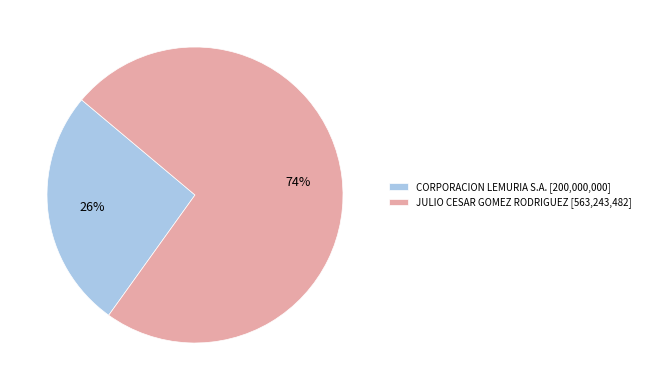

Which has a higher value, CORPORACION LEMURIA S.A. [200,000,000] or JULIO CESAR GOMEZ RODRIGUEZ [563,243,482]?

JULIO CESAR GOMEZ RODRIGUEZ [563,243,482]